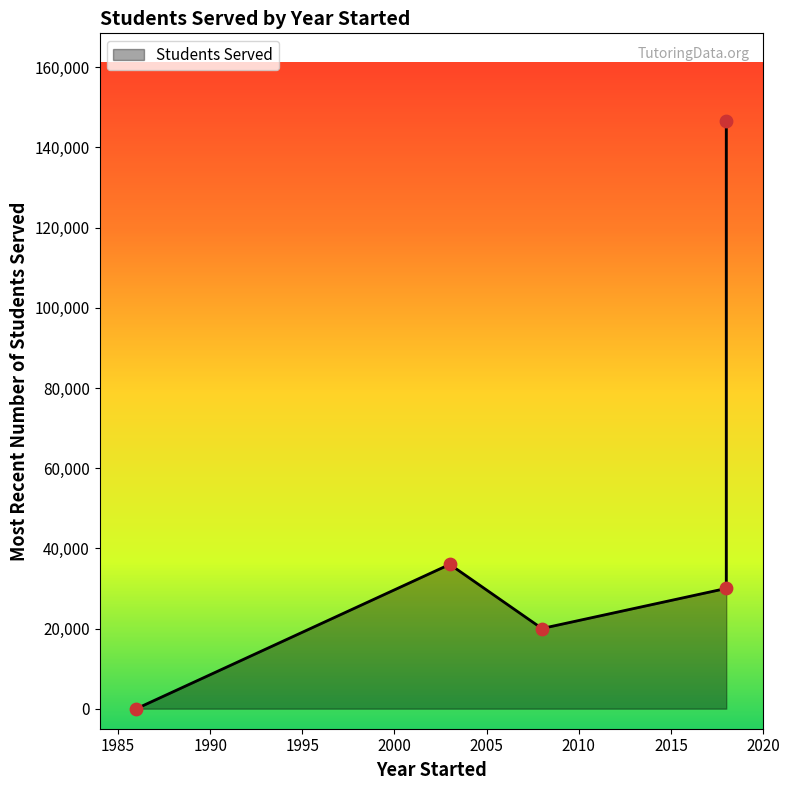

What is the ratio of the value at 2018 (UPchieve) to the value at 2018 (Amira)?

0.2